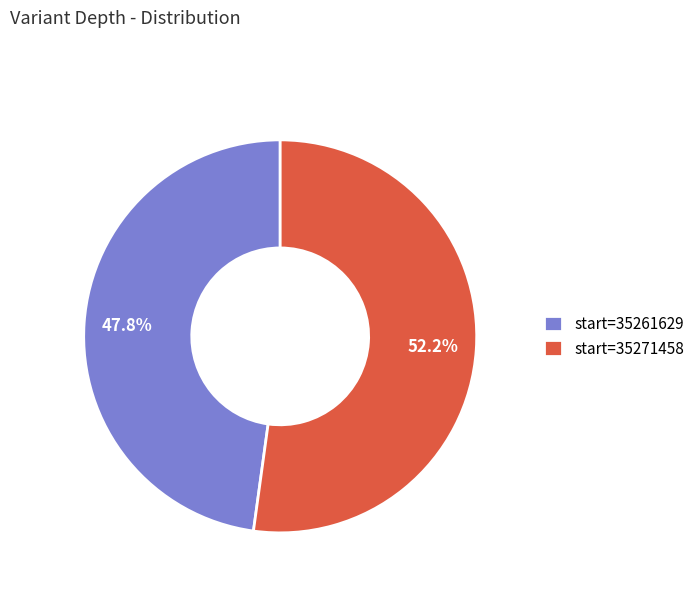

What percentage do start=35261629 and start=35271458 together represent?

100.0%